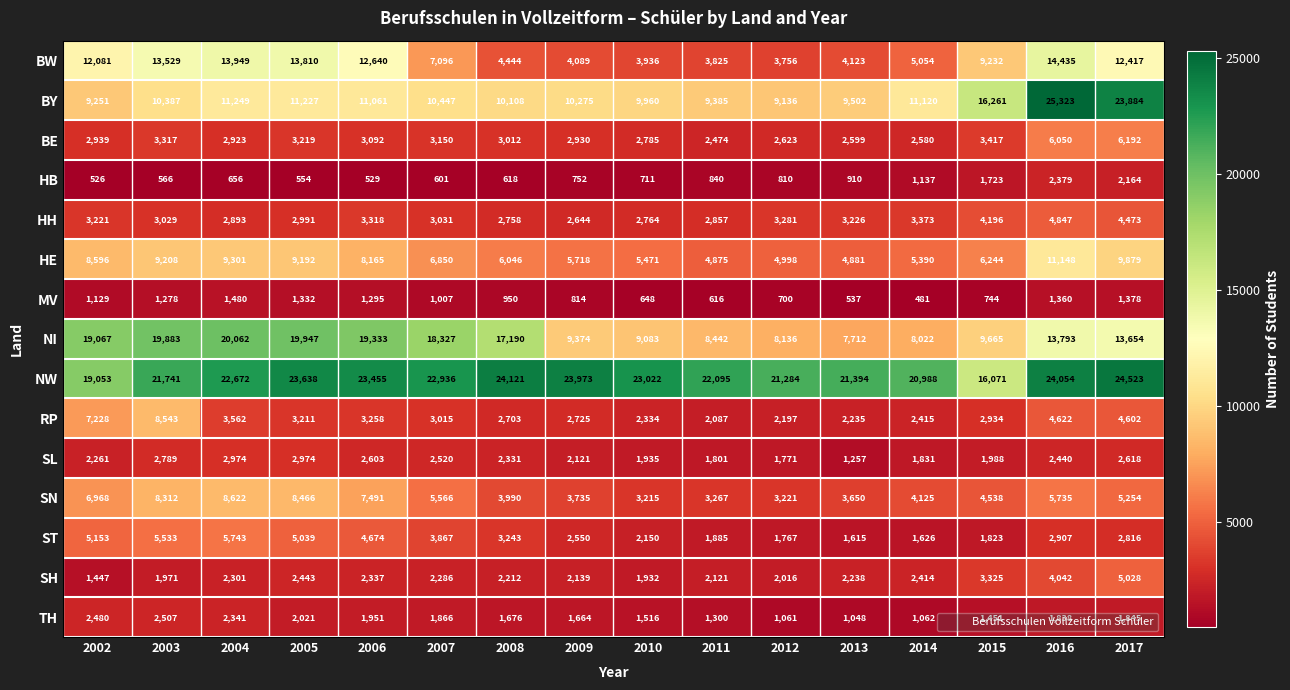

At which category does the chart reach its peak across all series?

2016